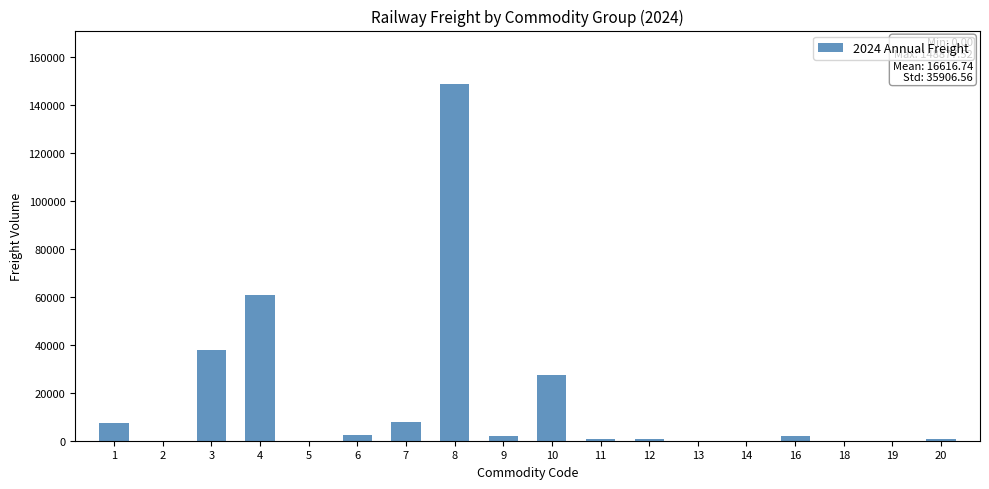

What is the sum of all values?

299101.3